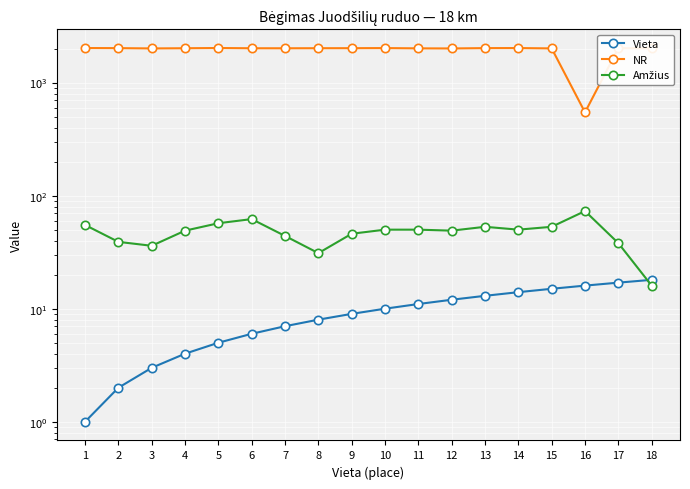

At how many categories does at least one series exceed 1947?

17